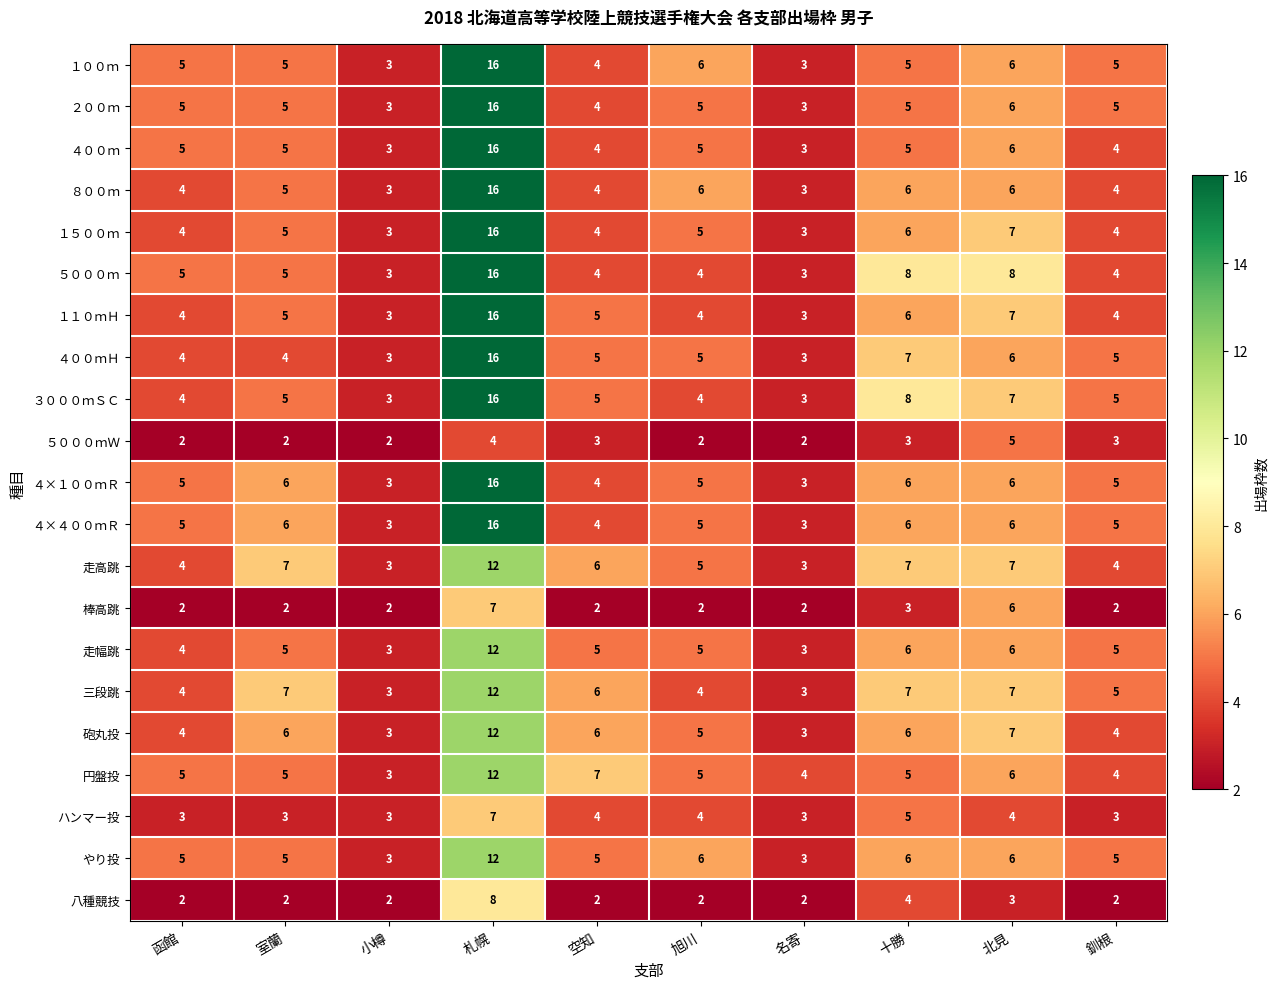

True or false: 円盤投 has a value of 4 at 釧根.

True